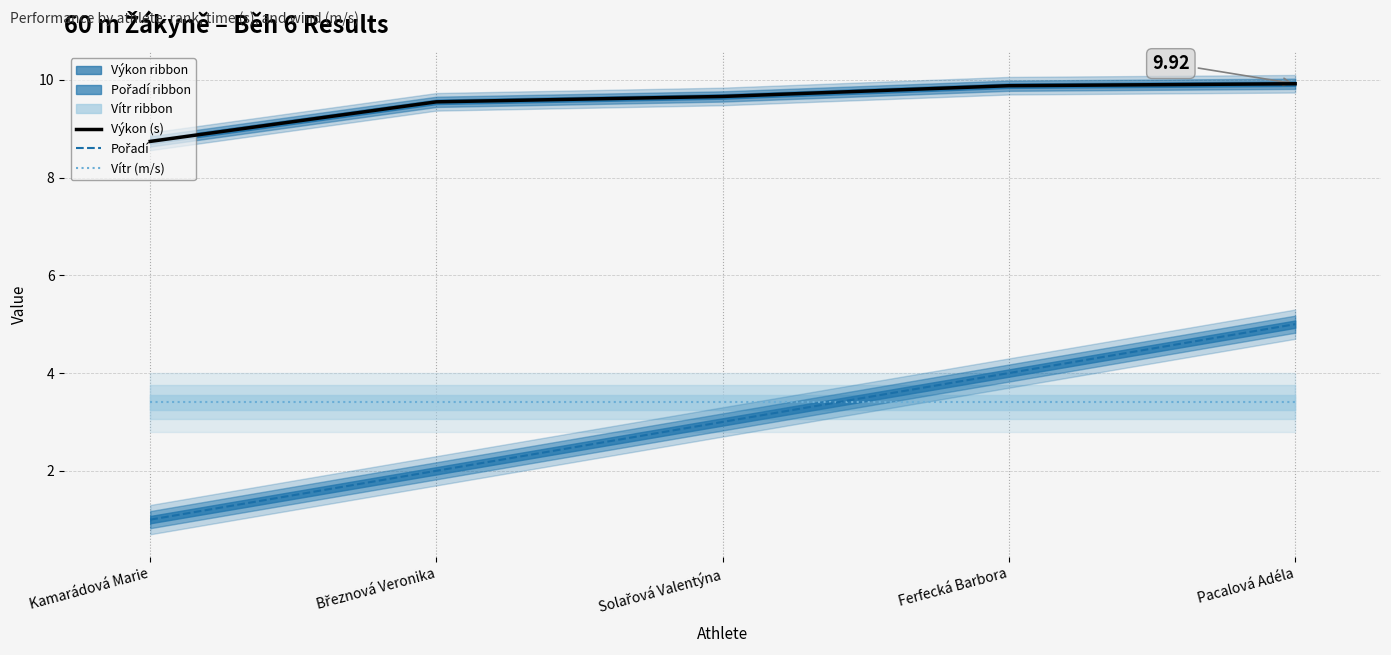

True or false: Výkon (s) has more than 1 points higher than both neighbors.

False